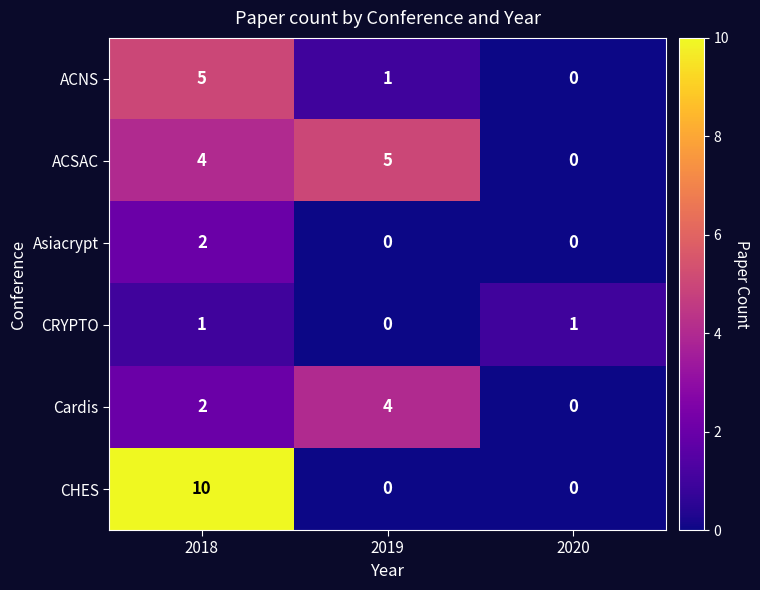

Count the number of categories in the chart.

3